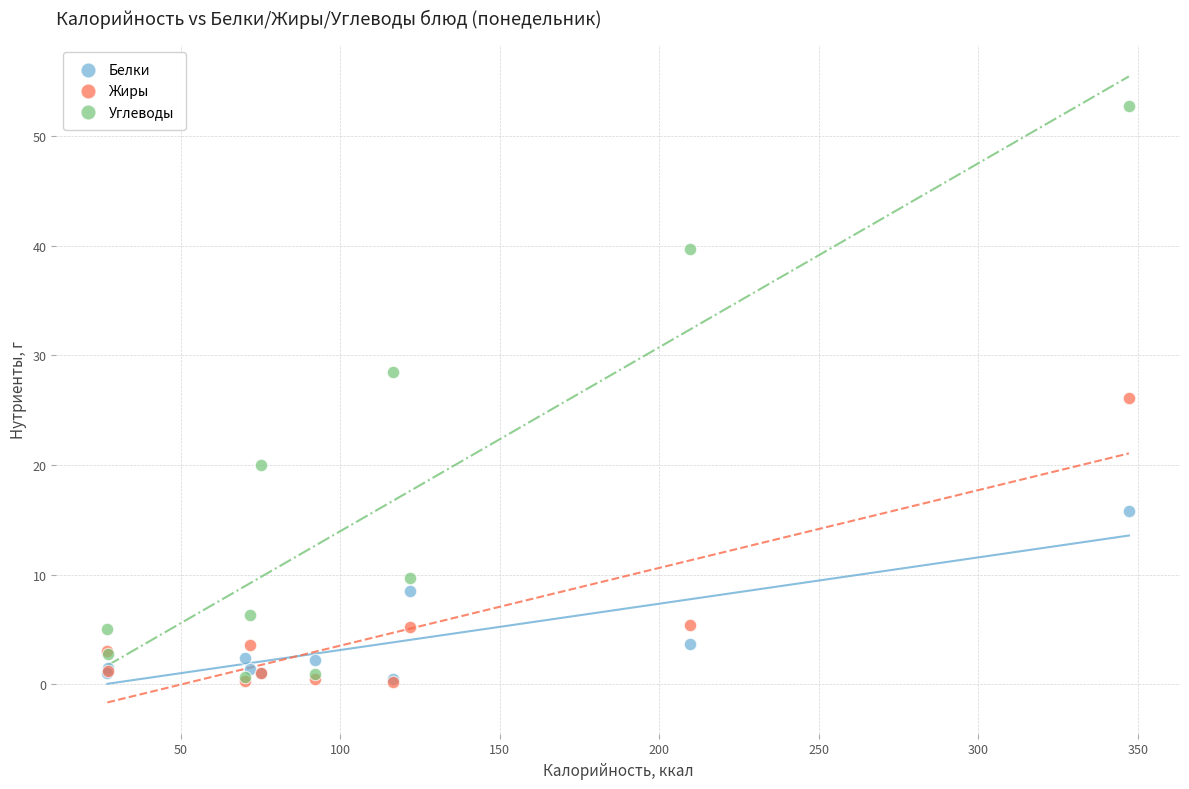

Which series has the widest spread of Y values?

Углеводы